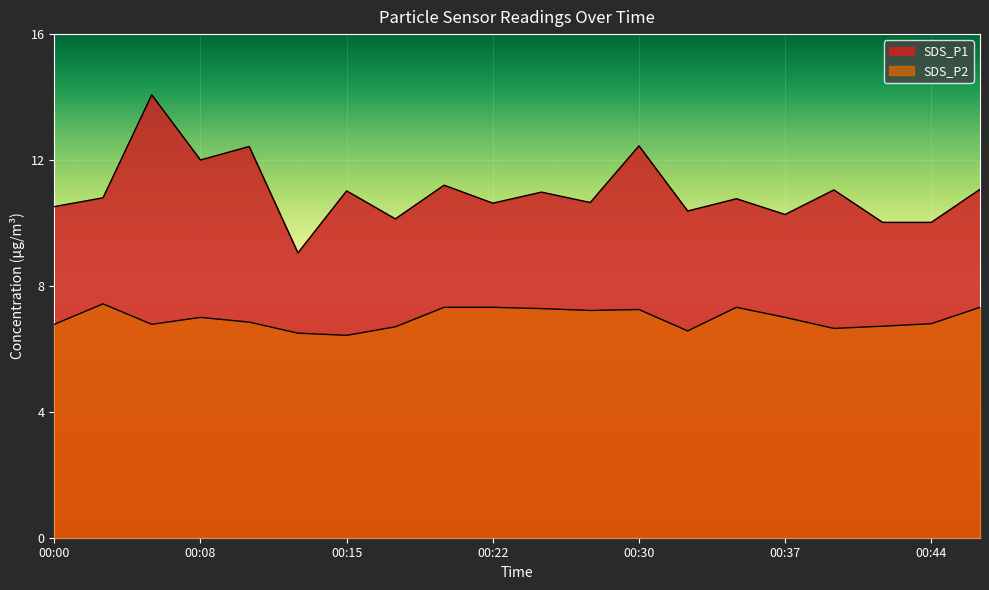

What is the sum of the SDS_P1 values at 00:03 and 00:25?

21.8